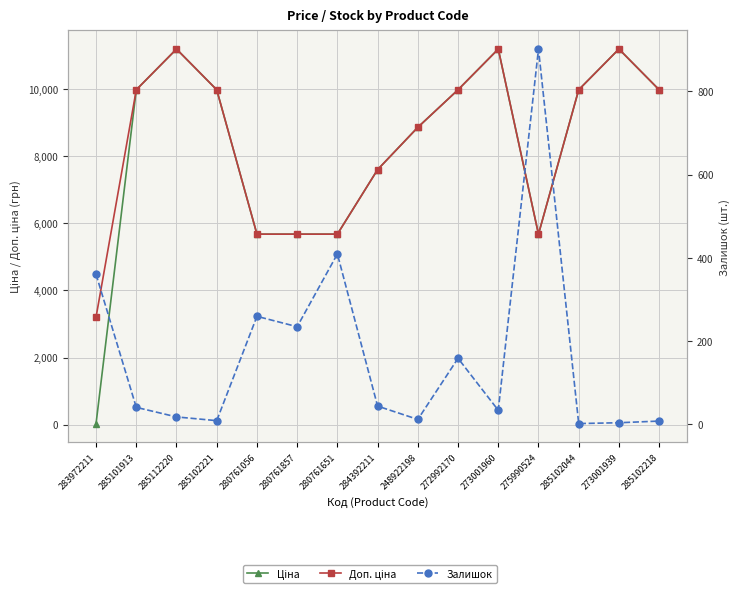

What is the difference between the maximum and minimum values in the Ціна series?

11156.1